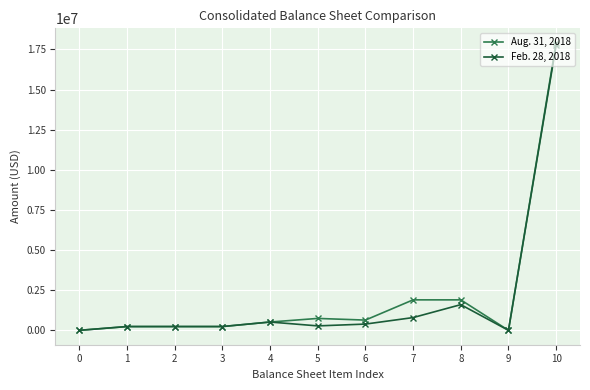

True or false: Aug. 31, 2018 has more than 0 interior local peaks.

True